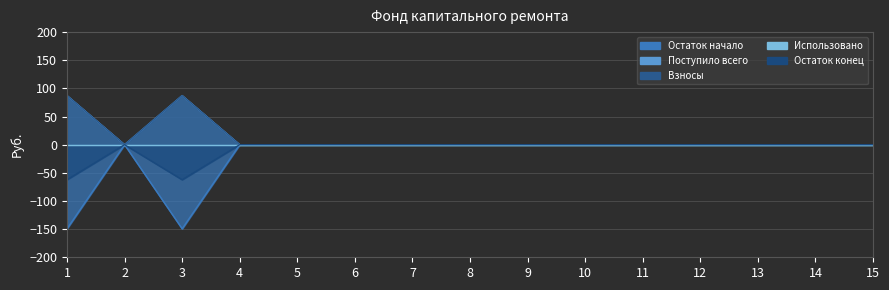

At which category is the sum across all series the highest?

2